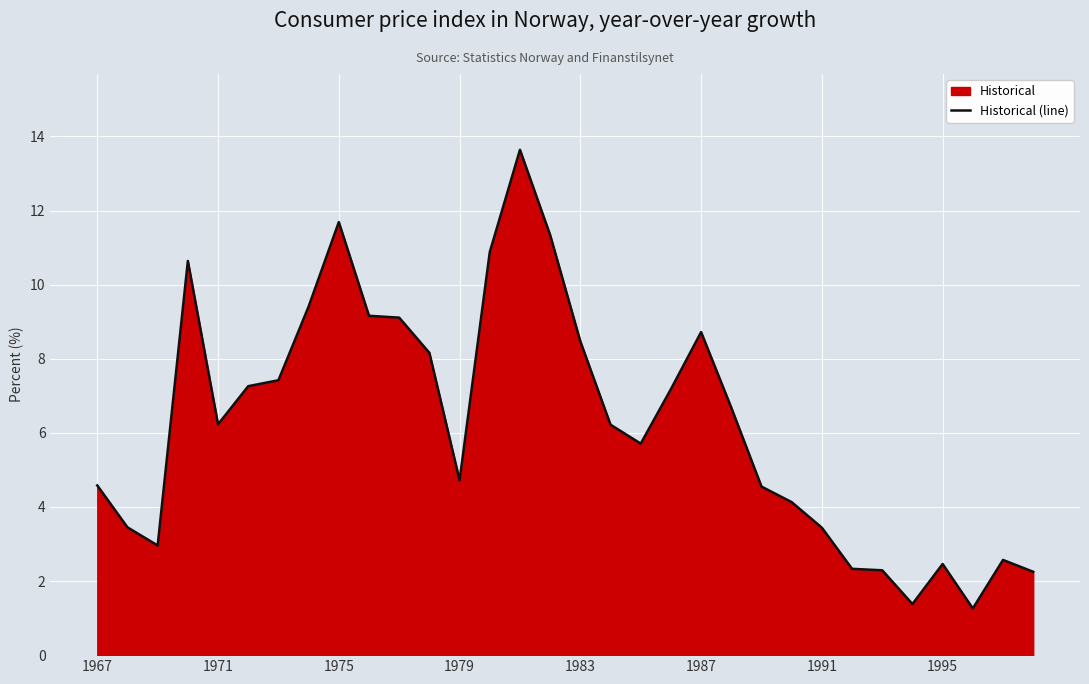

The chart shows a value of 16.8 at 1975. True or false?

False